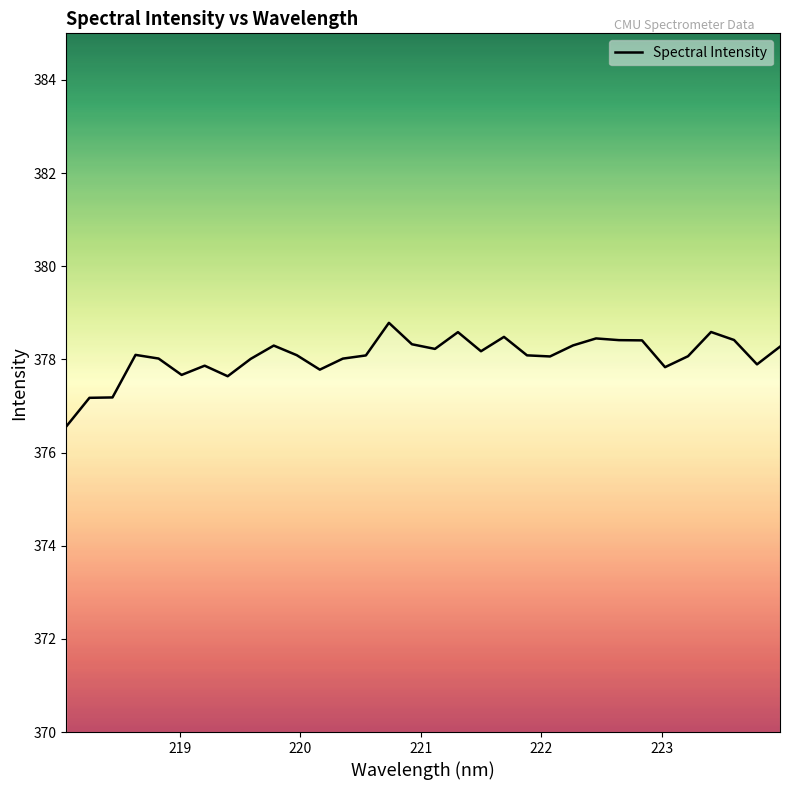

What is the minimum value shown in the chart?

376.6